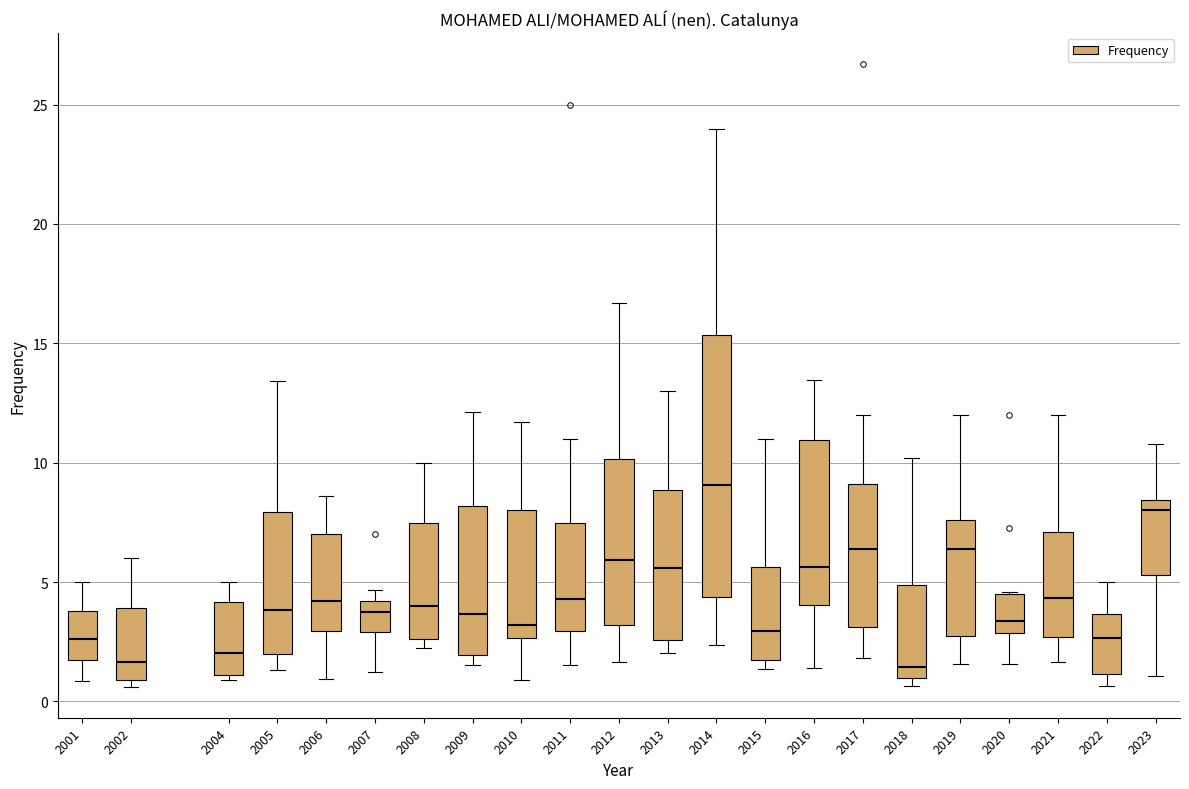

Reading left to right, transcribe this box plot: for each box, give where its median line is, the range the box spans, and where its two whiskers end, as read against the y-axis. The values are not printed on the chart, so give them approximately, as read against the axis.

2001: median 2.5, box 1.5 to 4.0, whiskers 1.0 to 5.0
2002: median 1.5, box 1.0 to 4.0, whiskers 0.5 to 6.0
2004: median 2.0, box 1.0 to 4.0, whiskers 1.0 (just below the box's lower edge) to 5.0
2005: median 4.0, box 2.0 to 8.0, whiskers 1.5 to 13.5
2006: median 4.0, box 3.0 to 7.0, whiskers 1.0 to 8.5
2007: median 3.5, box 3.0 to 4.0, whiskers 1.0 to 4.5
2008: median 4.0, box 2.5 to 7.5, whiskers 2.0 to 10.0
2009: median 3.5, box 2.0 to 8.0, whiskers 1.5 to 12.0
2010: median 3.0, box 2.5 to 8.0, whiskers 1.0 to 11.5
2011: median 4.5, box 3.0 to 7.5, whiskers 1.5 to 11.0
2012: median 6.0, box 3.0 to 10.0, whiskers 1.5 to 16.5
2013: median 5.5, box 2.5 to 9.0, whiskers 2.0 to 13.0
2014: median 9.0, box 4.5 to 15.5, whiskers 2.5 to 24.0
2015: median 3.0, box 1.5 to 5.5, whiskers 1.5 (just below the box's lower edge) to 11.0
2016: median 5.5, box 4.0 to 11.0, whiskers 1.5 to 13.5
2017: median 6.5, box 3.0 to 9.0, whiskers 2.0 to 12.0
2018: median 1.5, box 1.0 to 5.0, whiskers 0.5 to 10.0
2019: median 6.5, box 2.5 to 7.5, whiskers 1.5 to 12.0
2020: median 3.5, box 3.0 to 4.5, whiskers 1.5 to 4.5
2021: median 4.5, box 2.5 to 7.0, whiskers 1.5 to 12.0
2022: median 2.5, box 1.0 to 3.5, whiskers 0.5 to 5.0
2023: median 8.0, box 5.5 to 8.5, whiskers 1.0 to 11.0